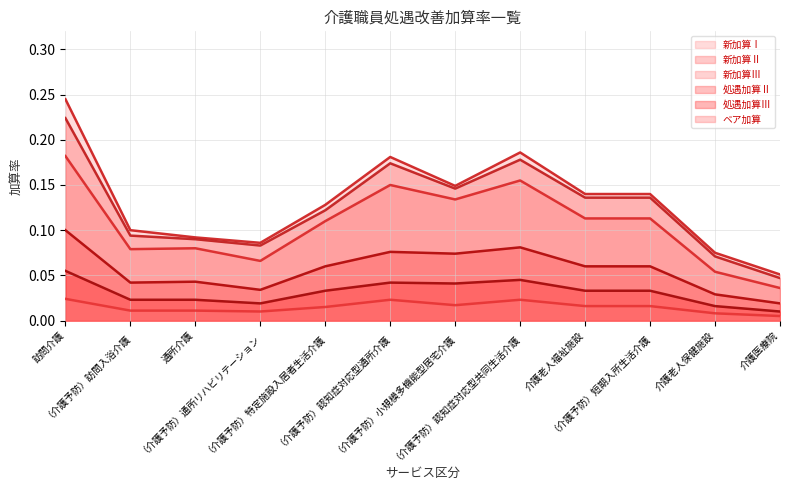

Reading left to right, extract all data points from this chart.

処遇加算Ⅱ: 訪問介護=0.1	（介護予防）訪問入浴介護=0.0	通所介護=0.0	（介護予防）通所リハビリテーション=0.0	（介護予防）特定施設入居者生活介護=0.1	（介護予防）認知症対応型通所介護=0.1	（介護予防）小規模多機能型居宅介護=0.1	（介護予防）認知症対応型共同生活介護=0.1	介護老人福祉施設=0.1	（介護予防）短期入所生活介護=0.1	介護老人保健施設=0.0	介護医療院=0.0
処遇加算Ⅲ: 訪問介護=0.1	（介護予防）訪問入浴介護=0.0	通所介護=0.0	（介護予防）通所リハビリテーション=0.0	（介護予防）特定施設入居者生活介護=0.0	（介護予防）認知症対応型通所介護=0.0	（介護予防）小規模多機能型居宅介護=0.0	（介護予防）認知症対応型共同生活介護=0.0	介護老人福祉施設=0.0	（介護予防）短期入所生活介護=0.0	介護老人保健施設=0.0	介護医療院=0.0
ベア加算: 訪問介護=0.0	（介護予防）訪問入浴介護=0.0	通所介護=0.0	（介護予防）通所リハビリテーション=0.0	（介護予防）特定施設入居者生活介護=0.0	（介護予防）認知症対応型通所介護=0.0	（介護予防）小規模多機能型居宅介護=0.0	（介護予防）認知症対応型共同生活介護=0.0	介護老人福祉施設=0.0	（介護予防）短期入所生活介護=0.0	介護老人保健施設=0.0	介護医療院=0.0
新加算Ⅰ: 訪問介護=0.2	（介護予防）訪問入浴介護=0.1	通所介護=0.1	（介護予防）通所リハビリテーション=0.1	（介護予防）特定施設入居者生活介護=0.1	（介護予防）認知症対応型通所介護=0.2	（介護予防）小規模多機能型居宅介護=0.1	（介護予防）認知症対応型共同生活介護=0.2	介護老人福祉施設=0.1	（介護予防）短期入所生活介護=0.1	介護老人保健施設=0.1	介護医療院=0.1
新加算Ⅱ: 訪問介護=0.2	（介護予防）訪問入浴介護=0.1	通所介護=0.1	（介護予防）通所リハビリテーション=0.1	（介護予防）特定施設入居者生活介護=0.1	（介護予防）認知症対応型通所介護=0.2	（介護予防）小規模多機能型居宅介護=0.1	（介護予防）認知症対応型共同生活介護=0.2	介護老人福祉施設=0.1	（介護予防）短期入所生活介護=0.1	介護老人保健施設=0.1	介護医療院=0.0
新加算Ⅲ: 訪問介護=0.2	（介護予防）訪問入浴介護=0.1	通所介護=0.1	（介護予防）通所リハビリテーション=0.1	（介護予防）特定施設入居者生活介護=0.1	（介護予防）認知症対応型通所介護=0.1	（介護予防）小規模多機能型居宅介護=0.1	（介護予防）認知症対応型共同生活介護=0.2	介護老人福祉施設=0.1	（介護予防）短期入所生活介護=0.1	介護老人保健施設=0.1	介護医療院=0.0